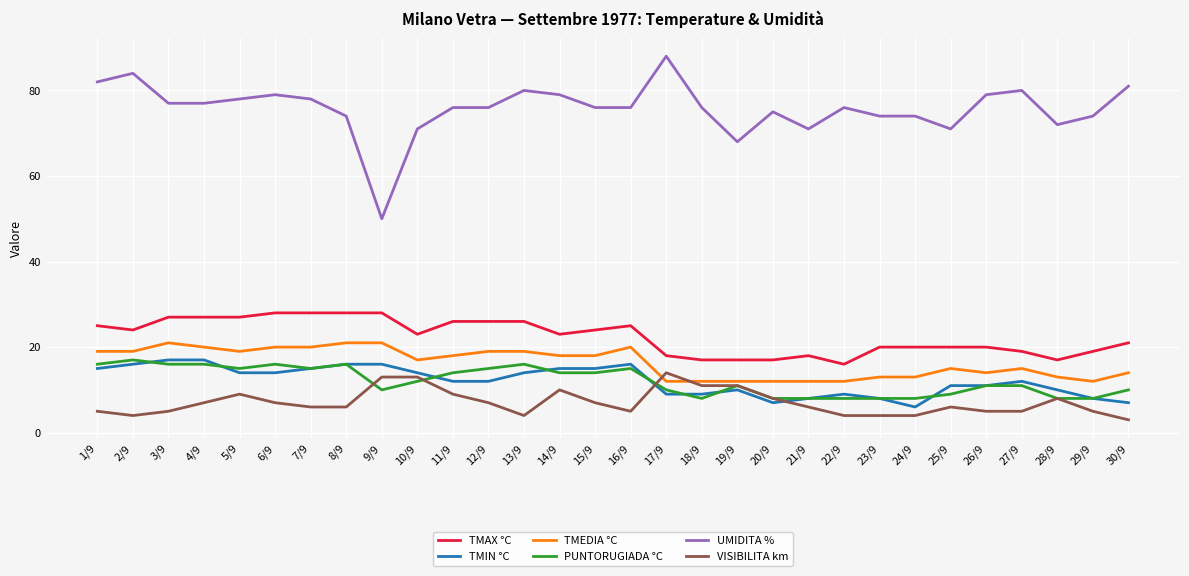

True or false: TMAX °C and VISIBILITA km cross at least once.

False